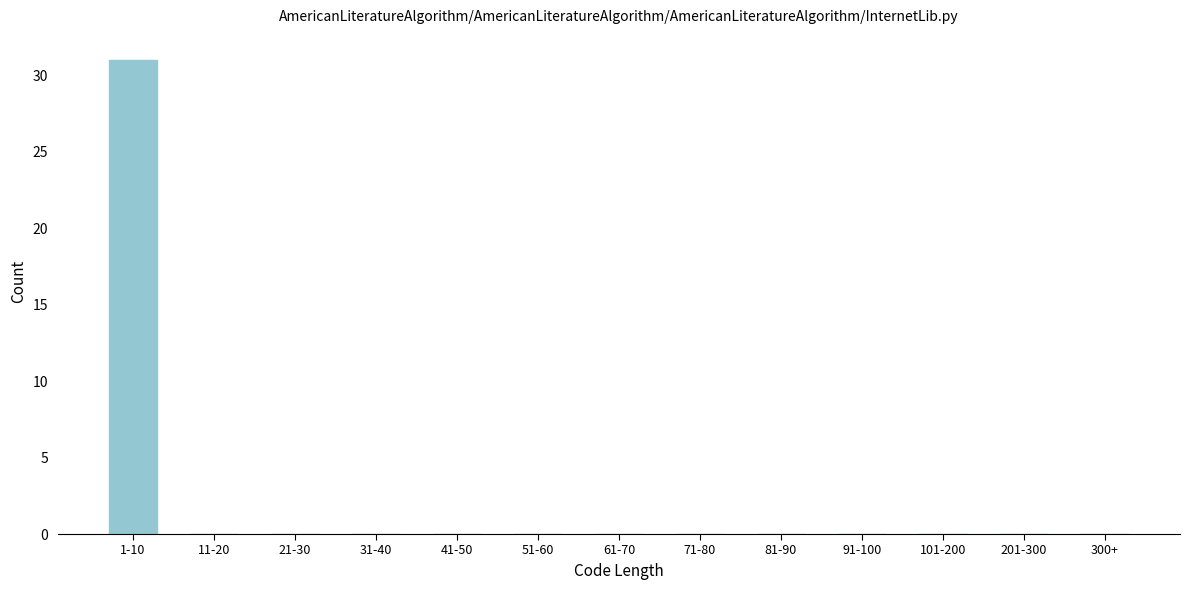

Reading left to right, extract all data points from this chart.

1-10=31	11-20=0	21-30=0	31-40=0	41-50=0	51-60=0	61-70=0	71-80=0	81-90=0	91-100=0	101-200=0	201-300=0	300+=0